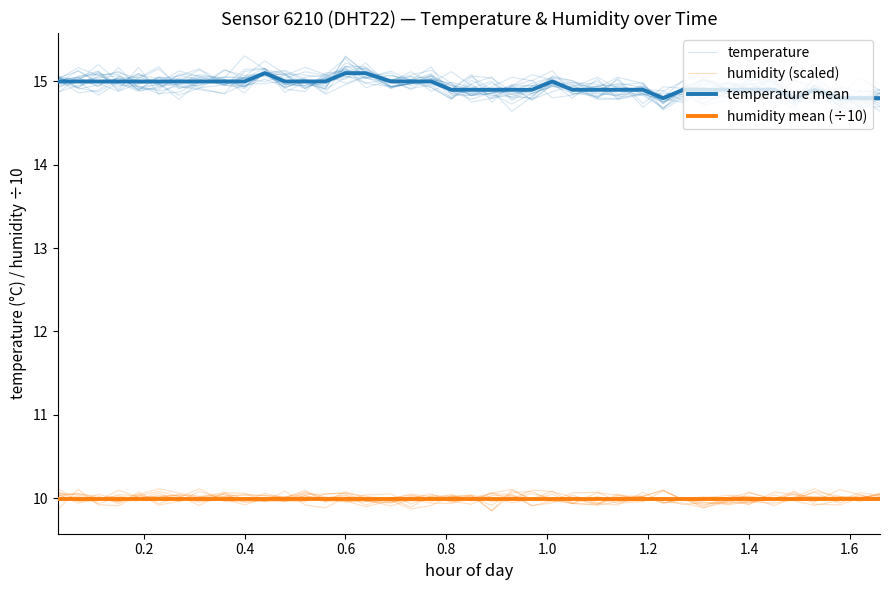

Which series has the widest spread of values?

temperature